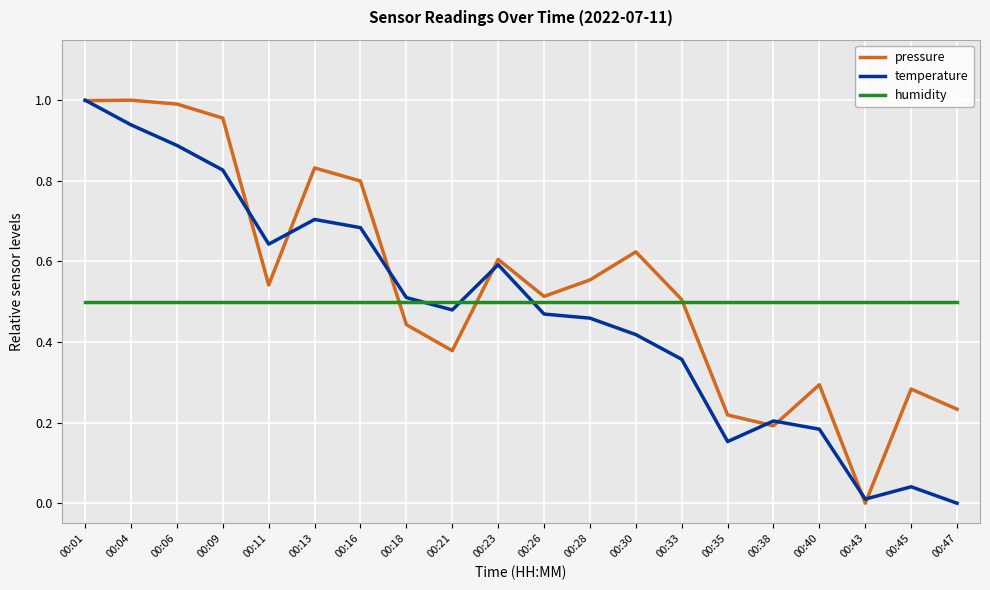

How many times do temperature and humidity cross each other?

3